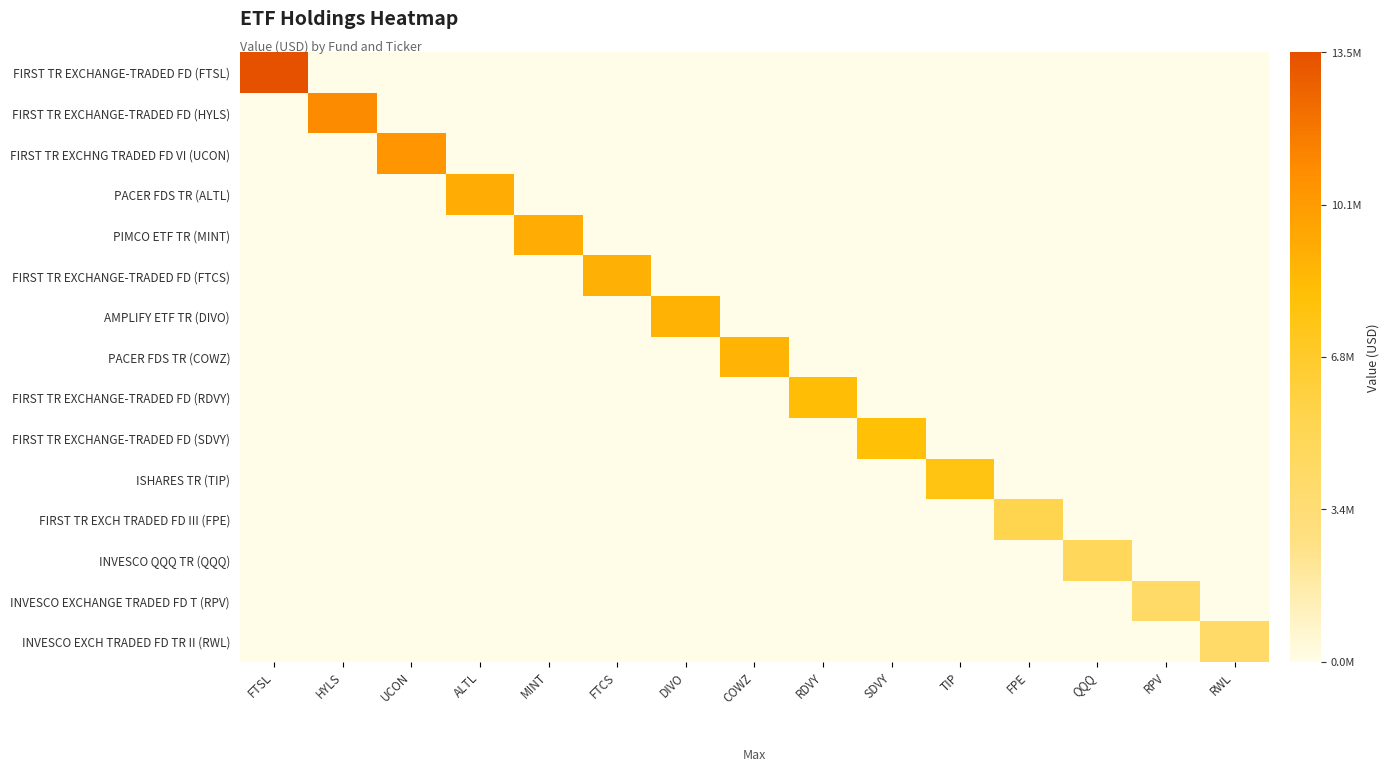

At which category is the sum across all series the highest?

FTSL